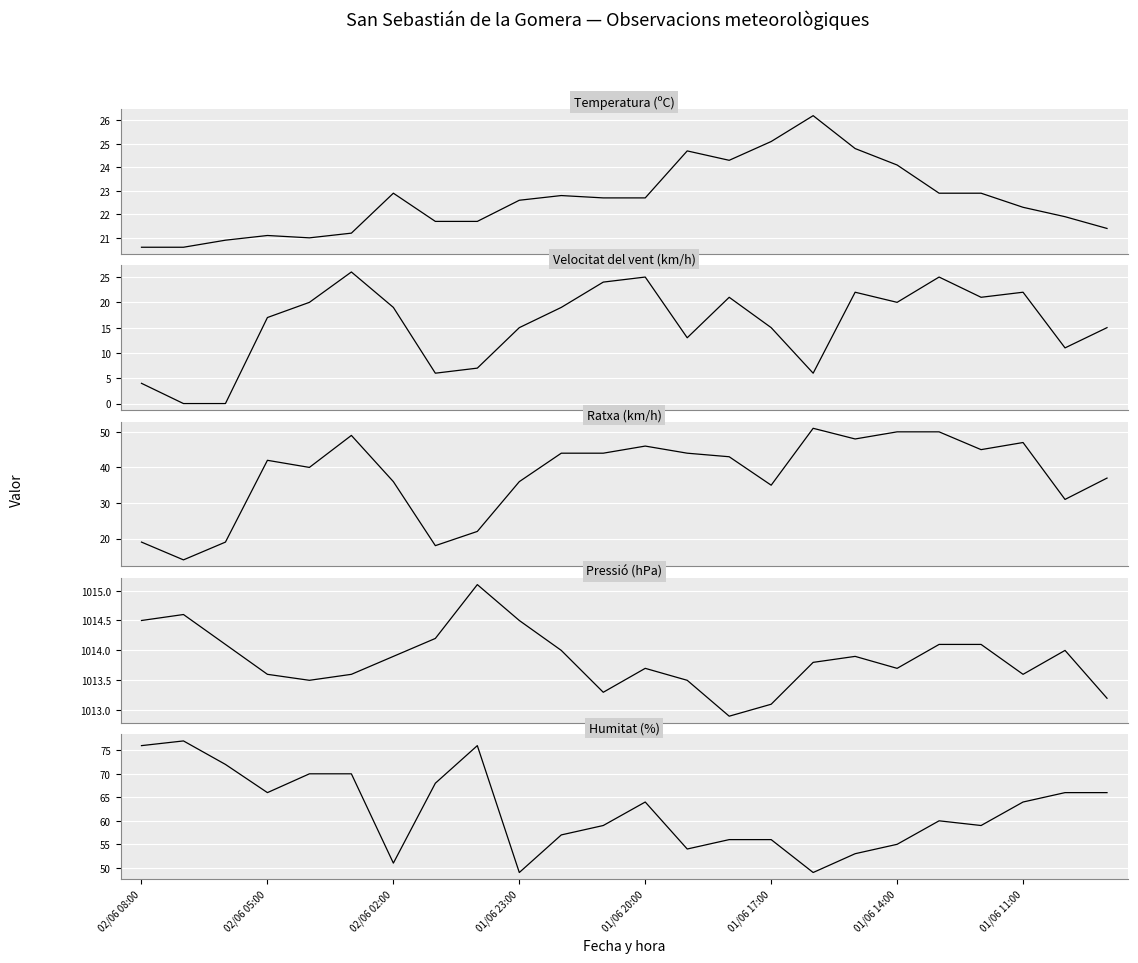

What is the sum of the Temperatura (ºC) values at 22 and 13?

46.6